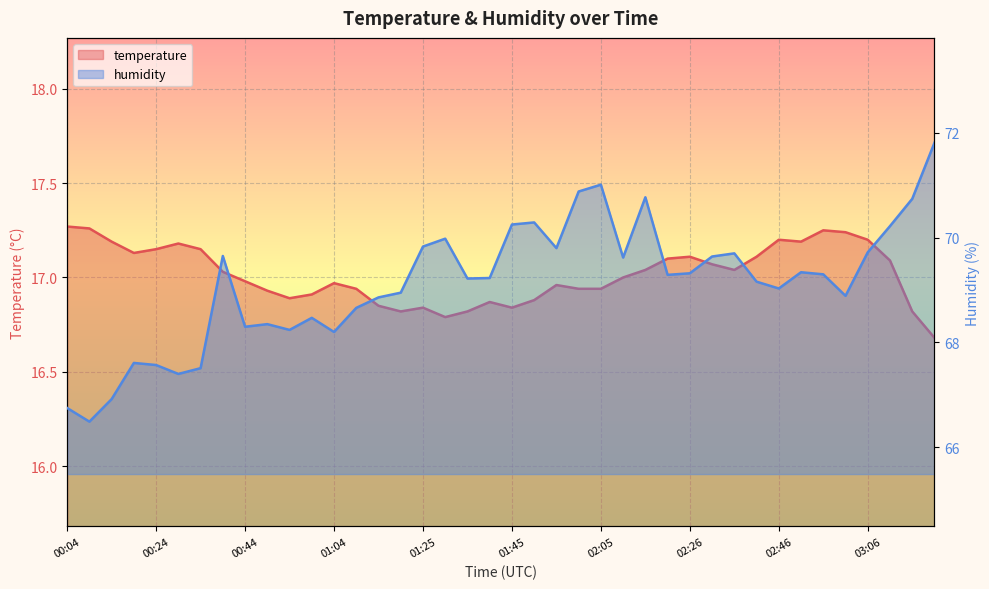

Which series has the widest spread of values?

humidity